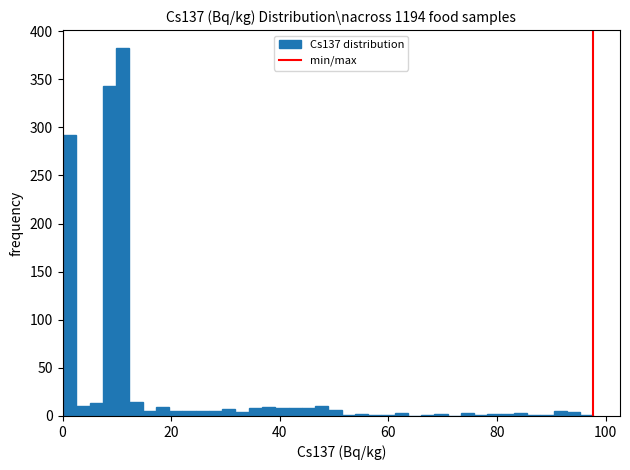

Read against the x-axis, roughly where is the centre of the tallest bar?

12